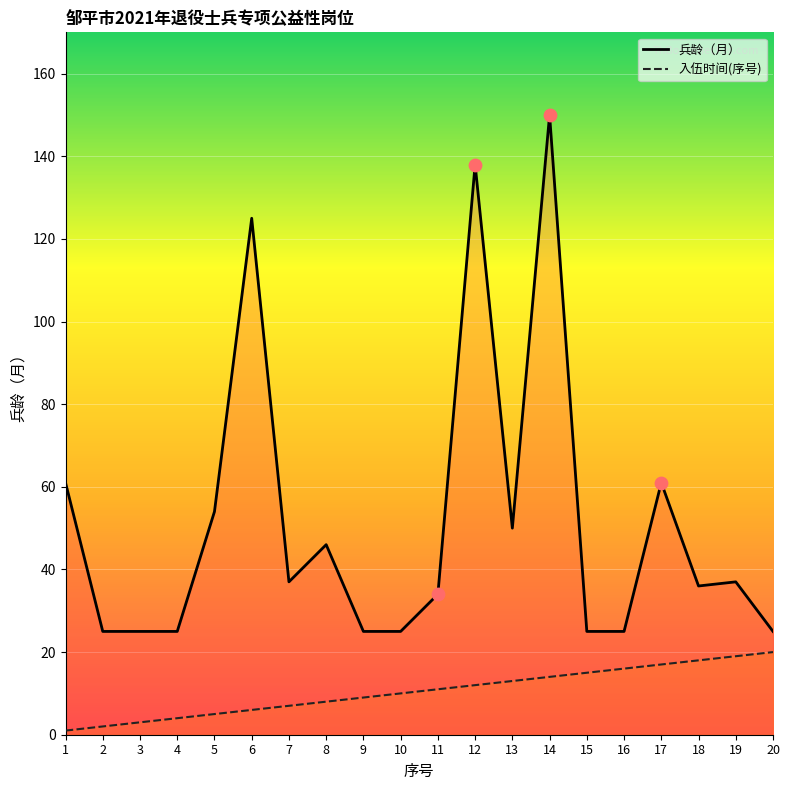

At how many categories does at least one series exceed 67?

3